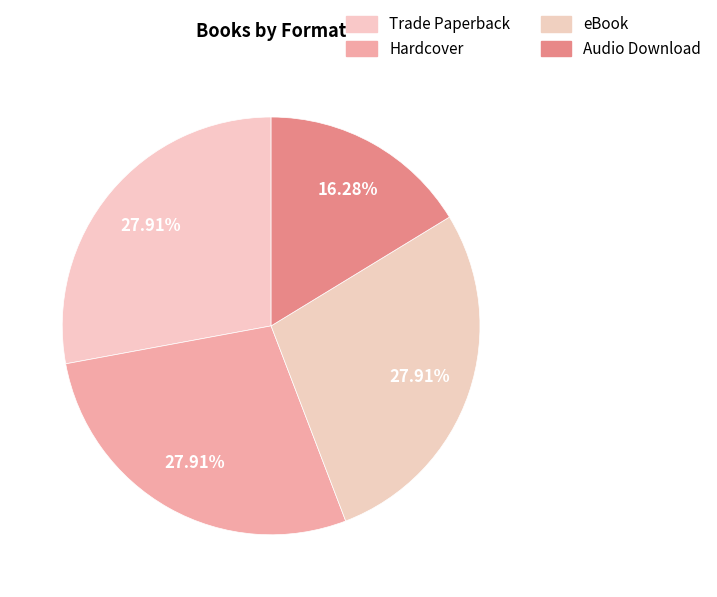

What is the smallest slice in the pie chart?

Audio Download